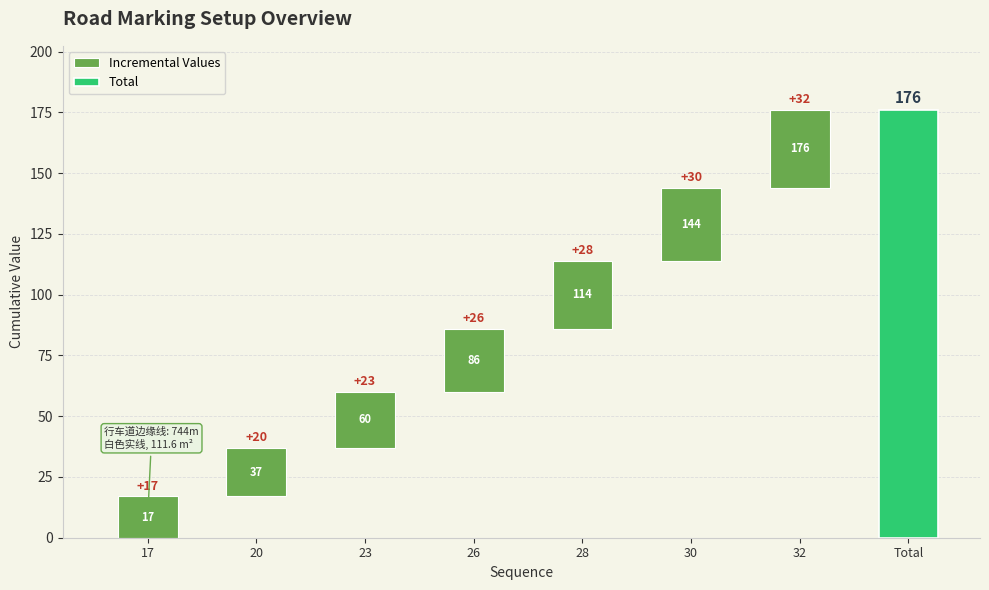

Reading left to right, list all the values displayed in this chart.

17	20	23	26	28	30	32